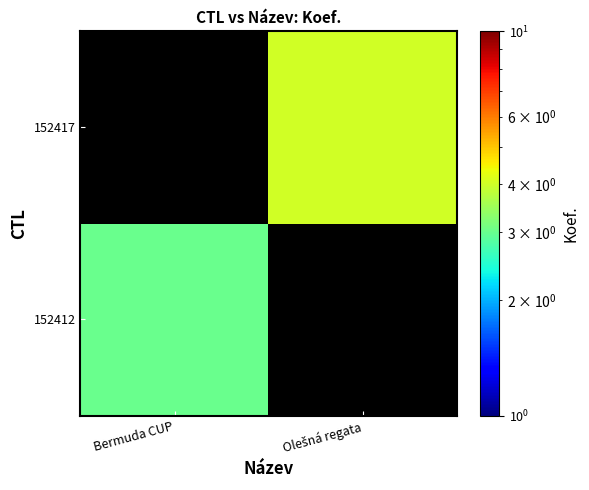

How many distinct data groups are displayed?

2